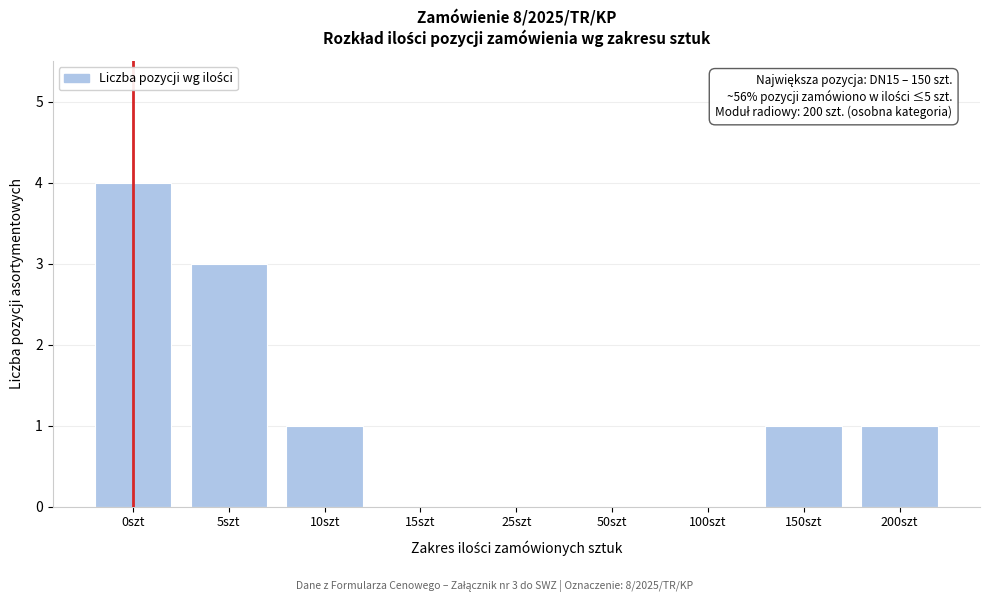

Reading right to left, transcribe all the data shown in this chart.

200szt=1	150szt=1	100szt=0	50szt=0	25szt=0	15szt=0	10szt=1	5szt=3	0szt=4